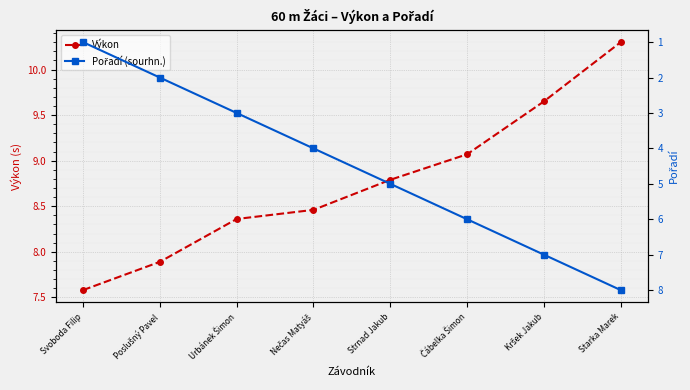

Rank the series at Svoboda Filip from lowest to highest value.

Pořadí (sourhn.), Výkon